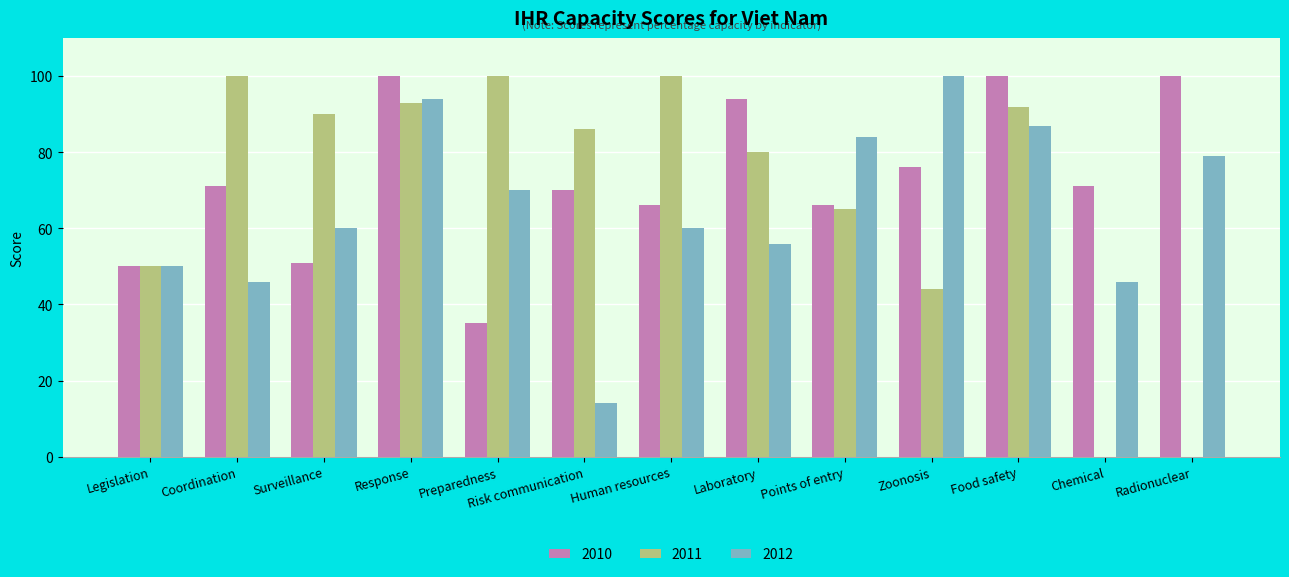

Are the bars grouped side by side (vs. stacked)?

Yes